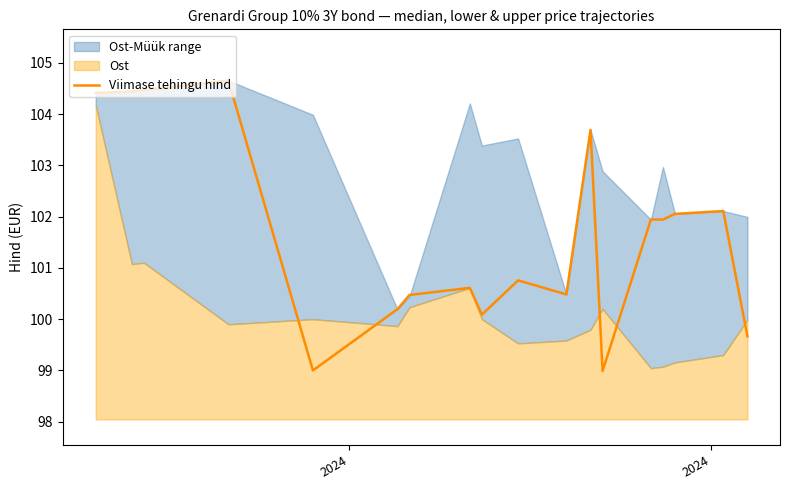

True or false: the data has more than 2 interior local peaks.

True